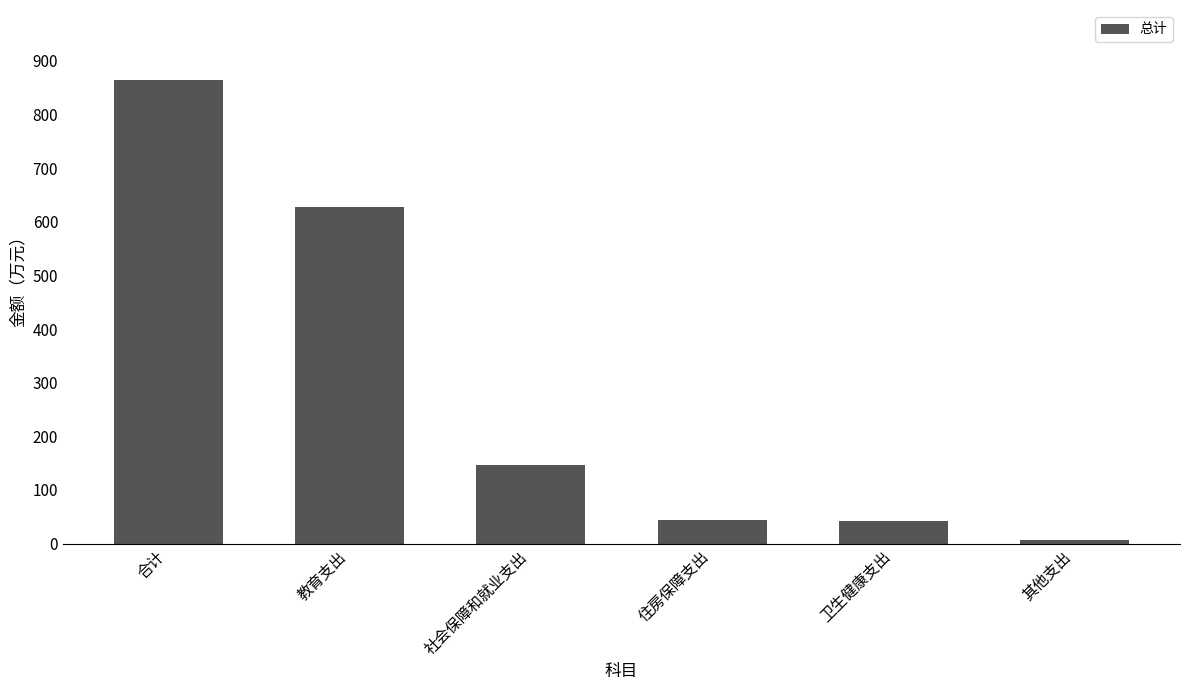

Does the chart contain stacked bars?

No